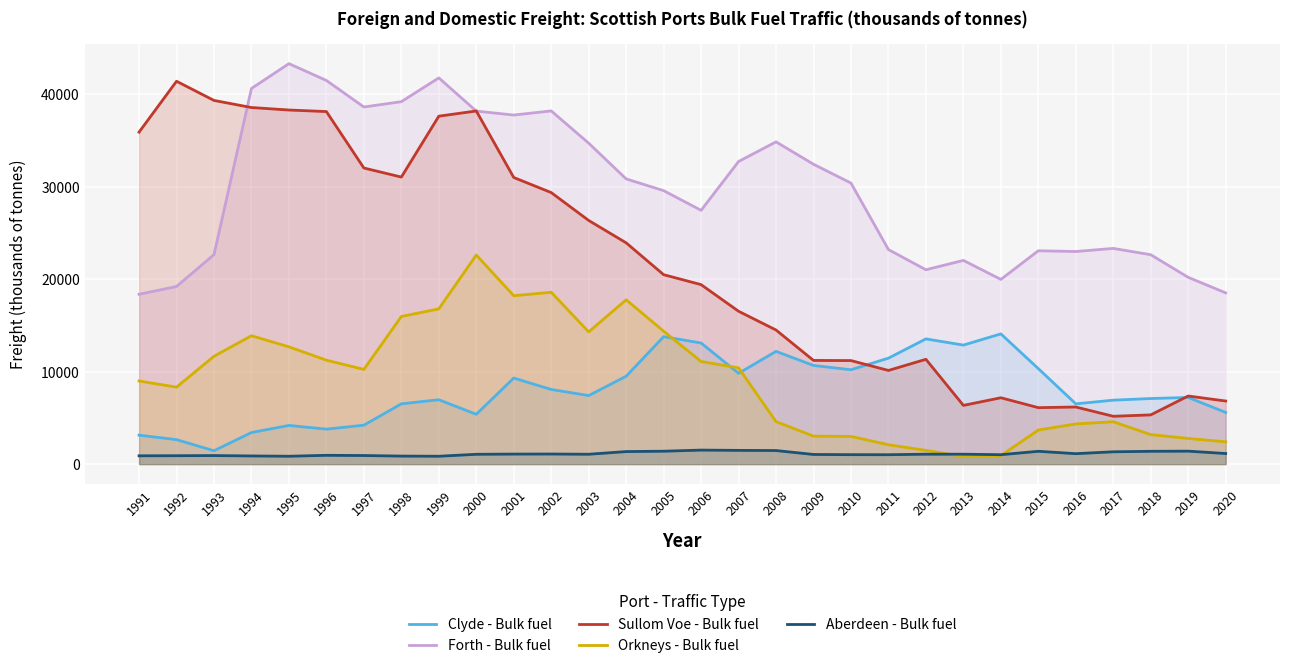

Between 2002 and 2013, which series saw the biggest shift?

Sullom Voe - Bulk fuel